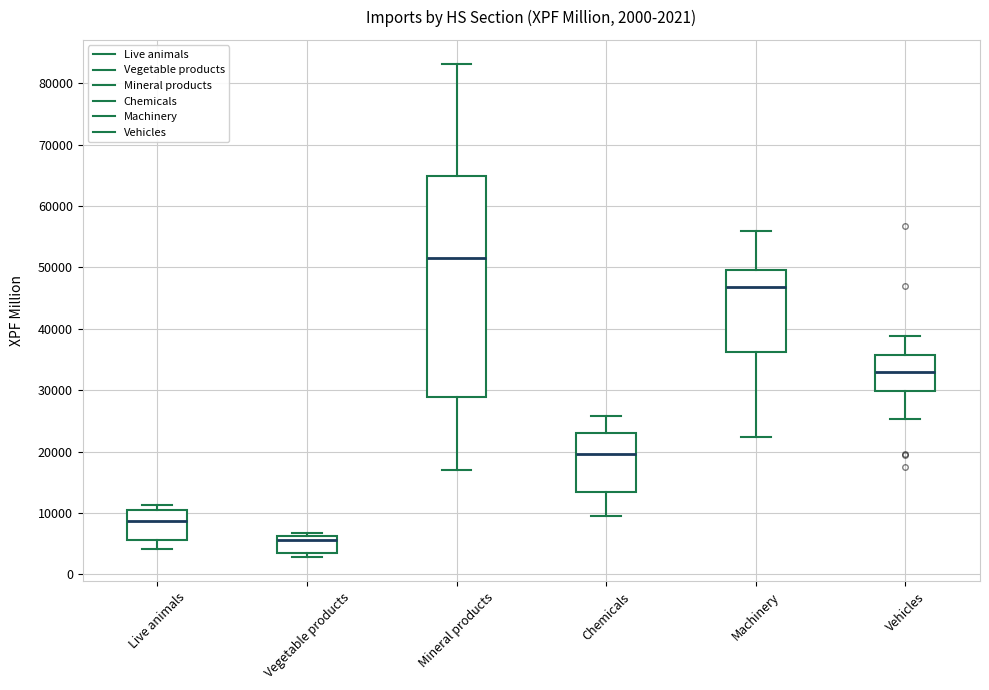

Which box's median line is the highest?

Mineral products